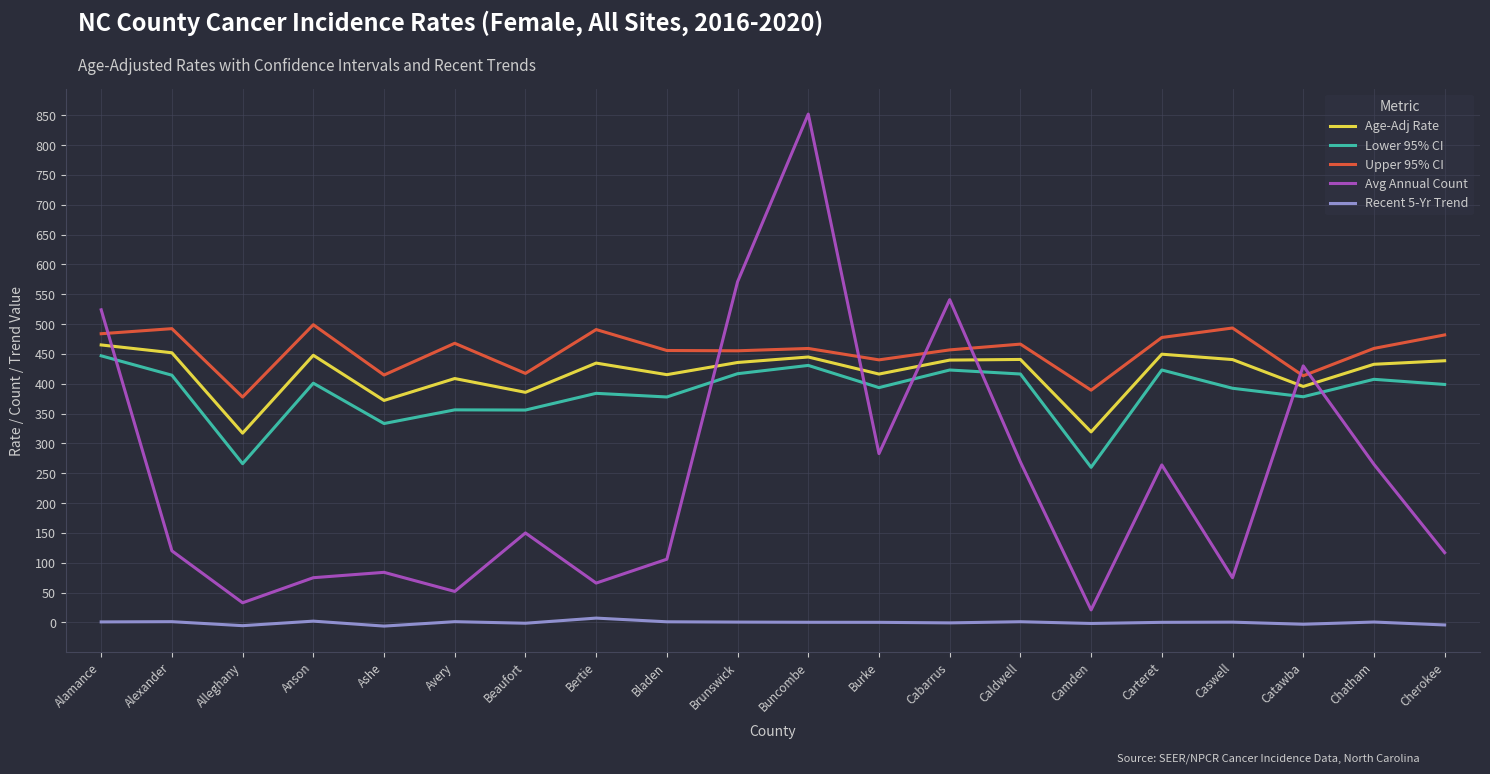

Between Camden and Chatham, which series saw the biggest shift?

Avg Annual Count